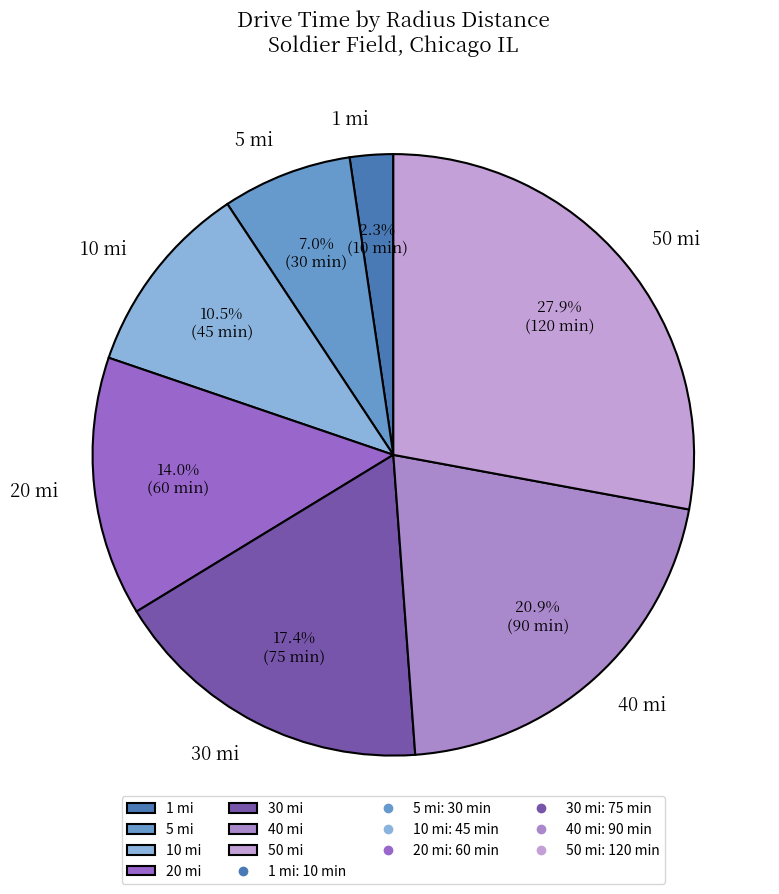

What portion of the pie excludes 30 mi?

82.6%